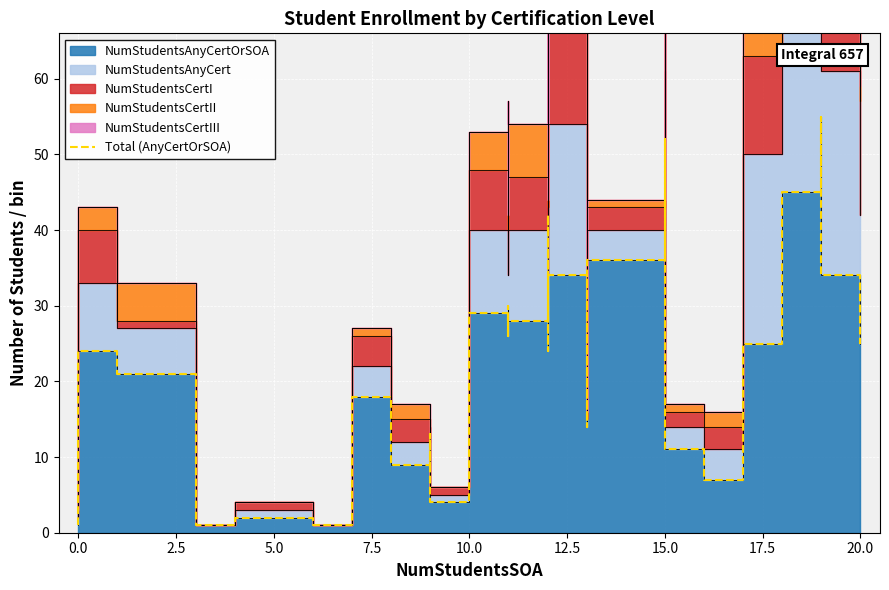

The value at 15.0 is 19. True or false?

False